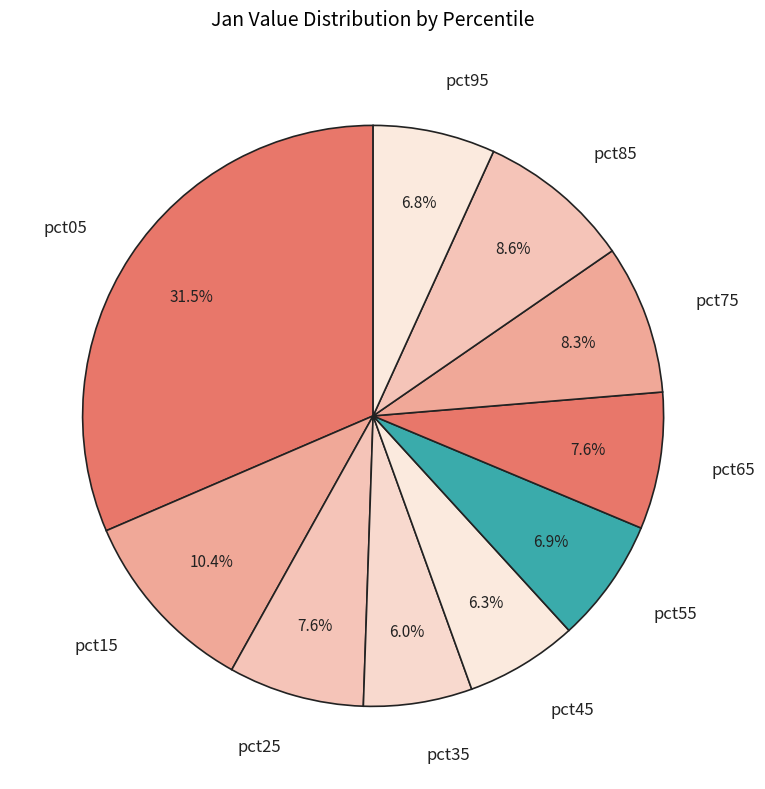

To the nearest percent, what percentage of the pie is pct75?

8%